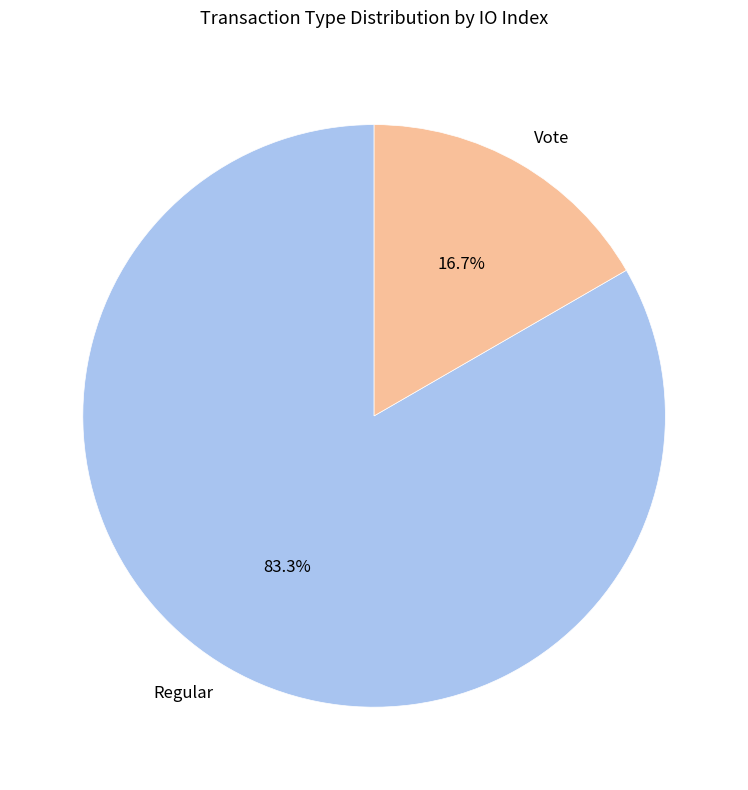

Count the number of slices in the pie.

2